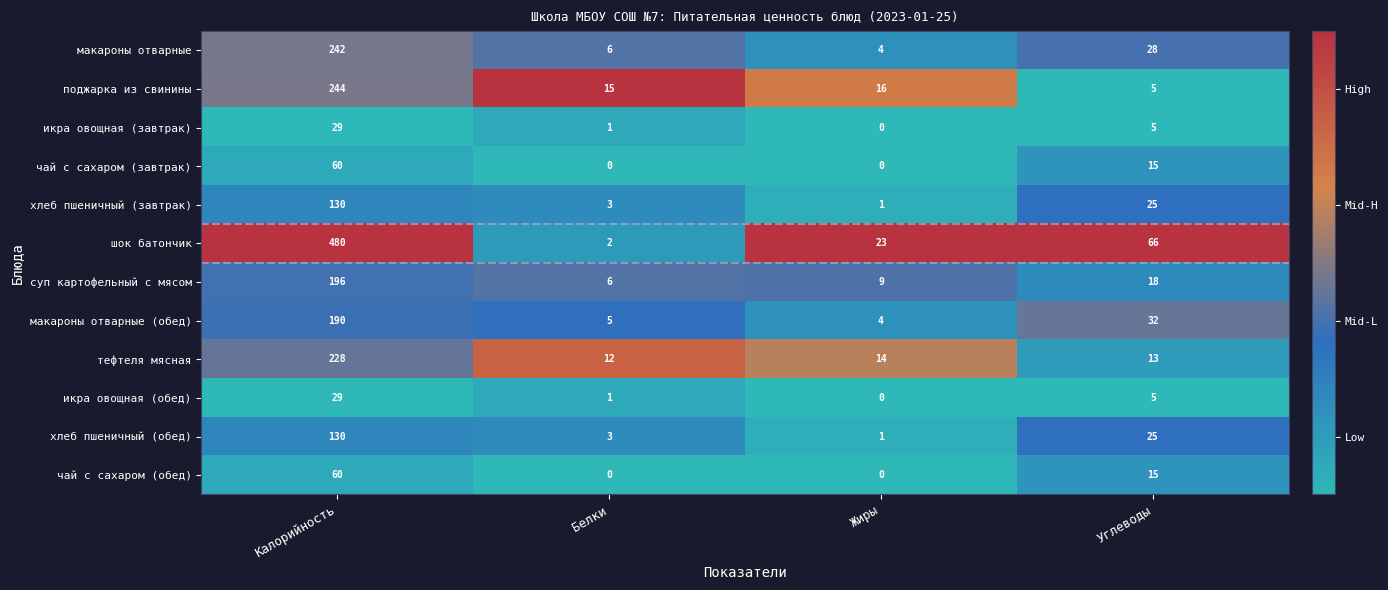

Which series has the widest spread of values?

шок батончик